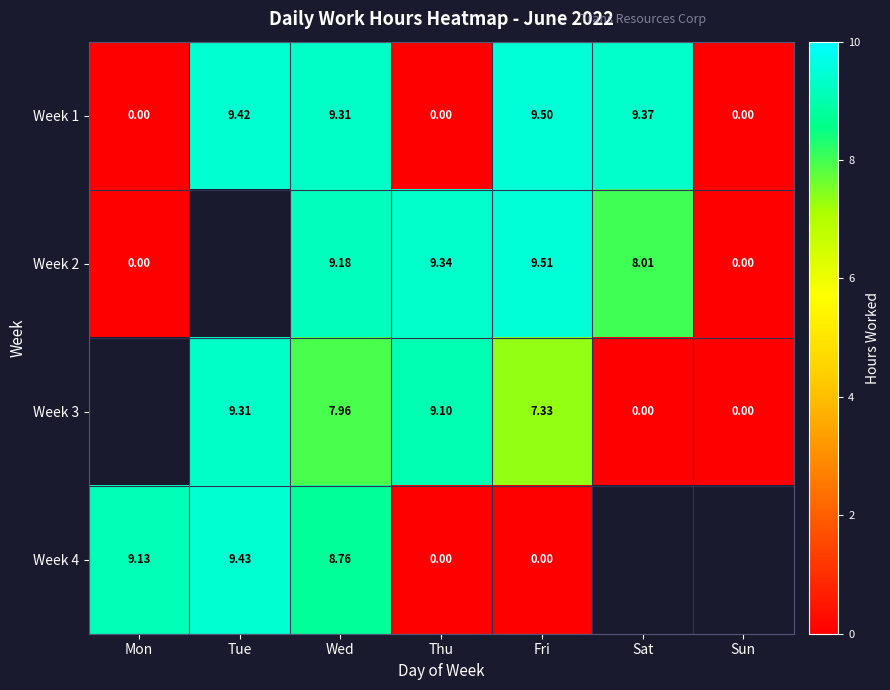

Which series changed the most between Thu and Fri?

Week 1